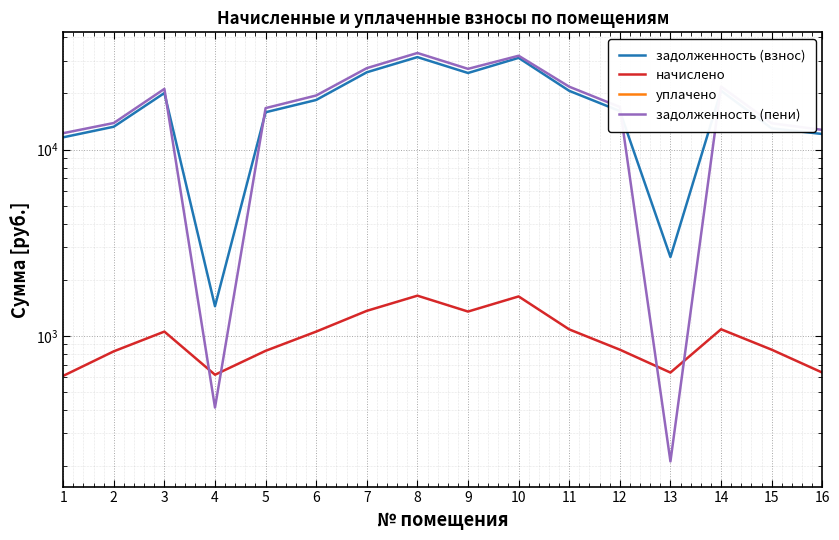

What is the approximate value of задолженность (пени) at 9?

27108.7